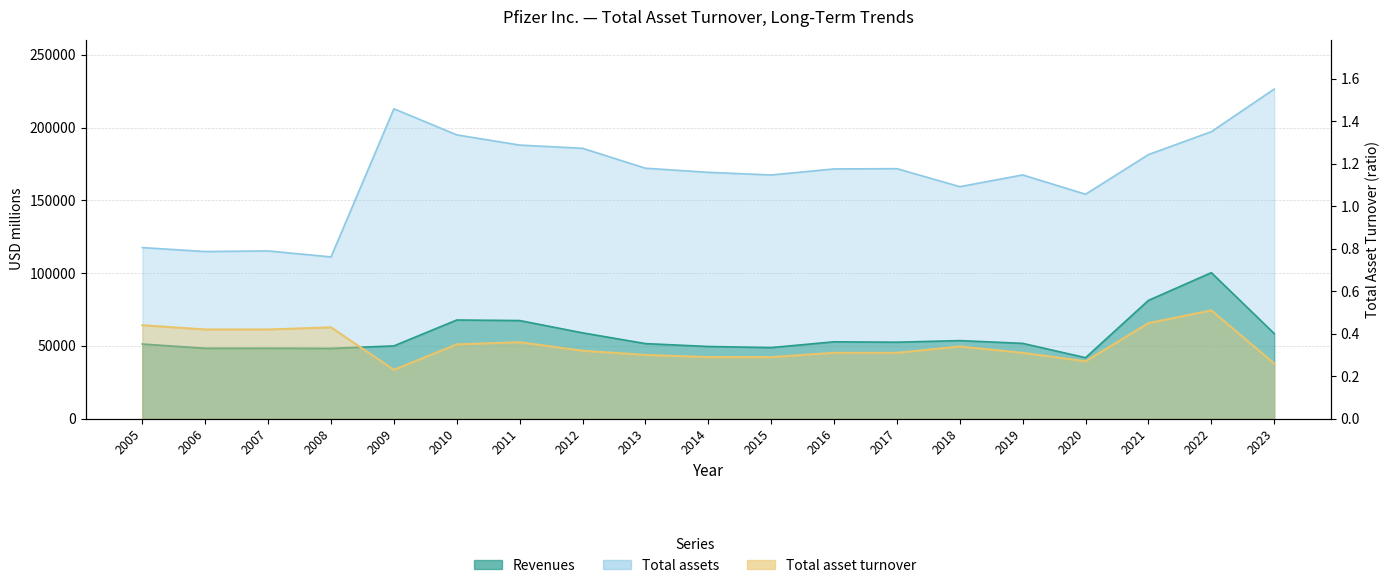

Read the Revenues value at 2008.

48296.0